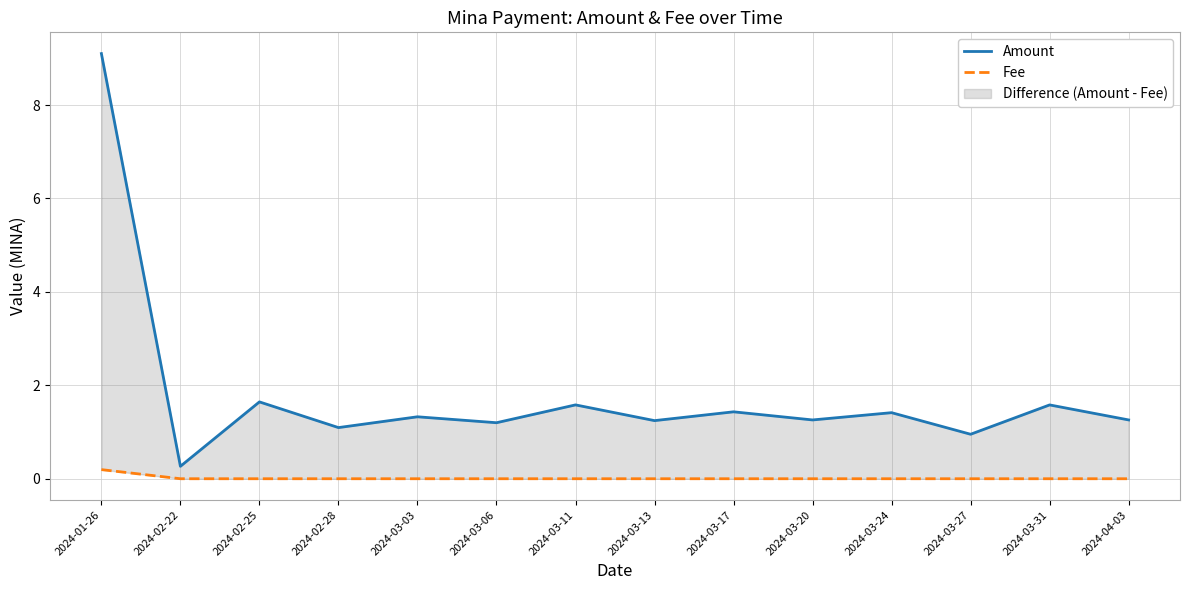

At 2024-02-28, list the series in order from largest to smallest.

Amount, Fee